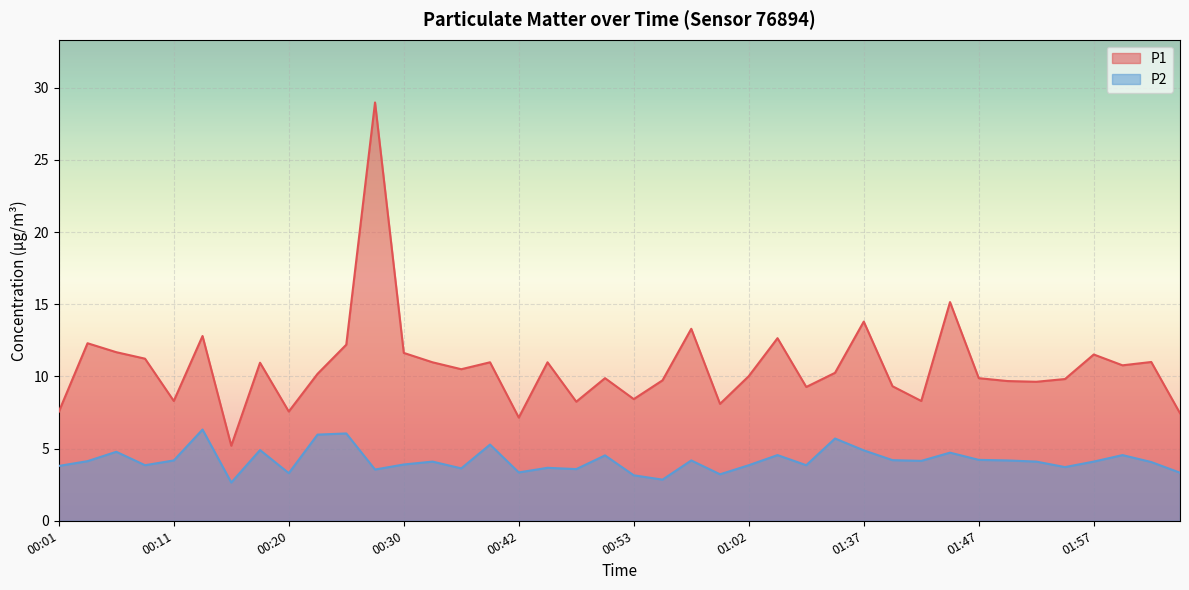

At which label does P2 first exceed 4?

00:03